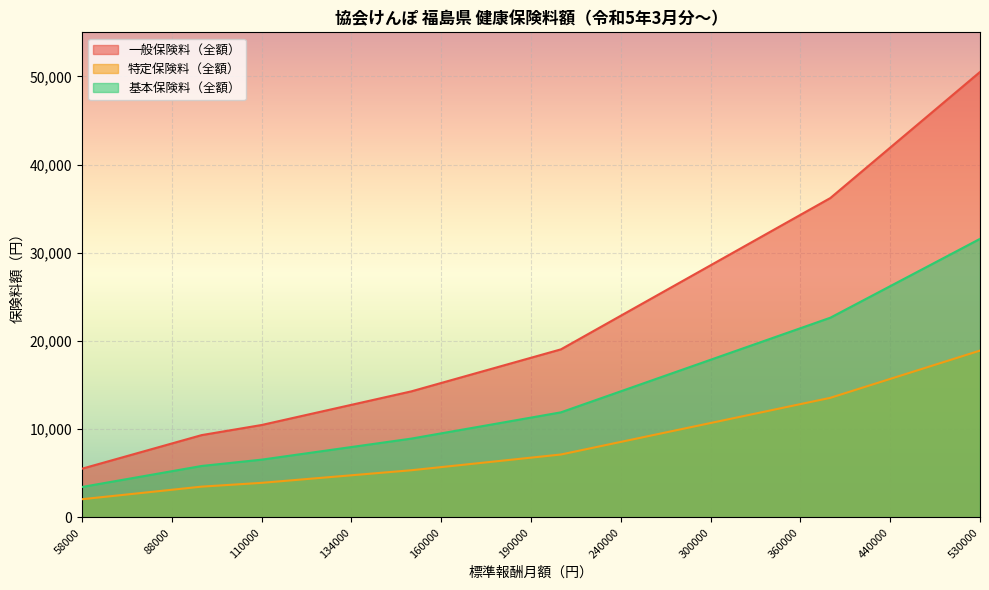

What are all the series names shown in the legend?

一般保険料（全額）, 特定保険料（全額）, 基本保険料（全額）